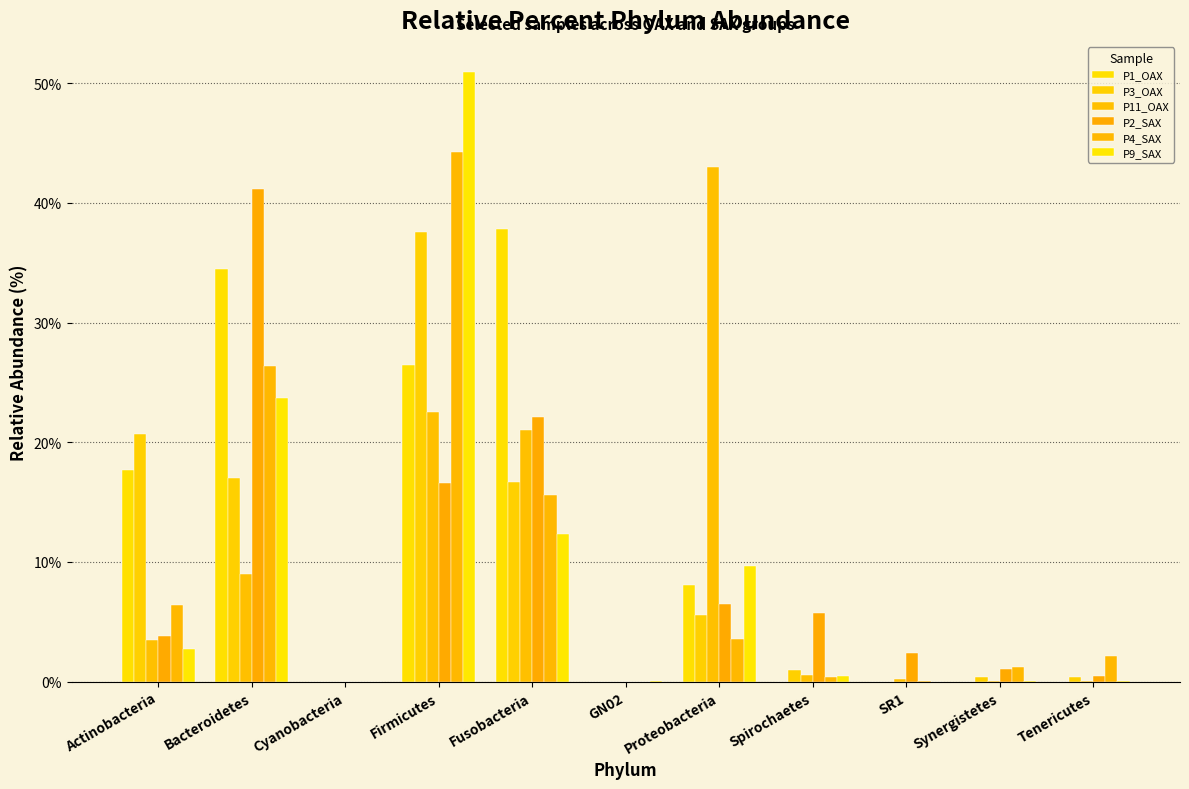

How many groups of bars are there?

11